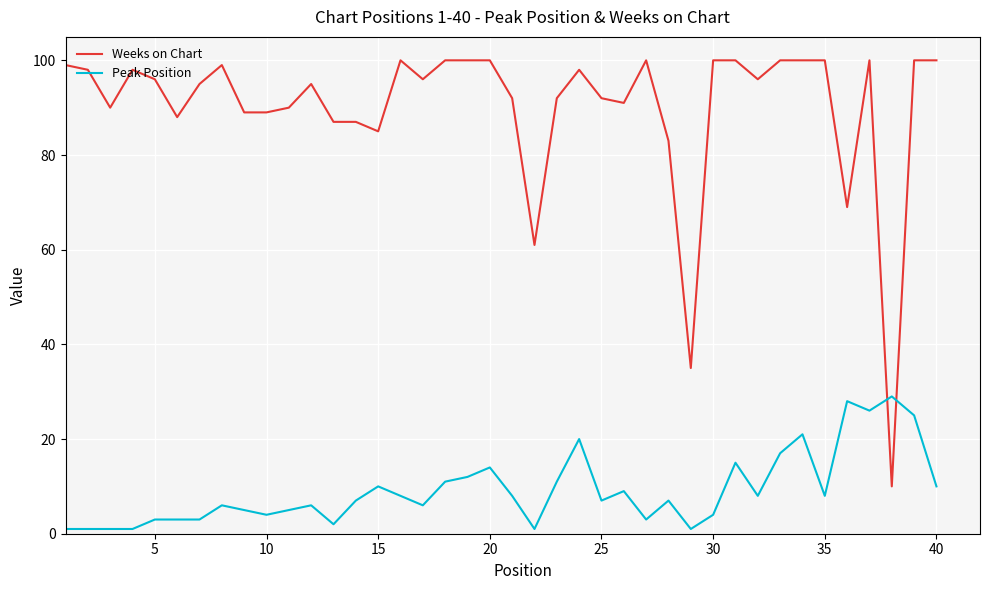

What is the highest value of the Weeks on Chart series?

100